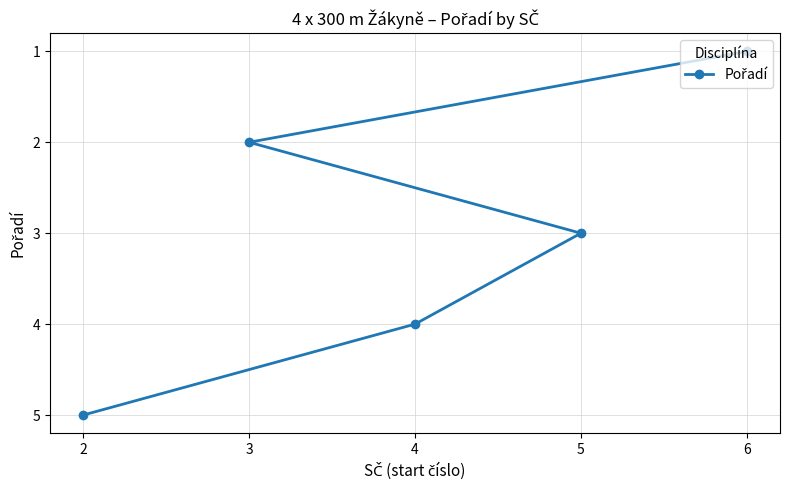

List the labels in order of value, largest first.

2, 4, 5, 3, 6